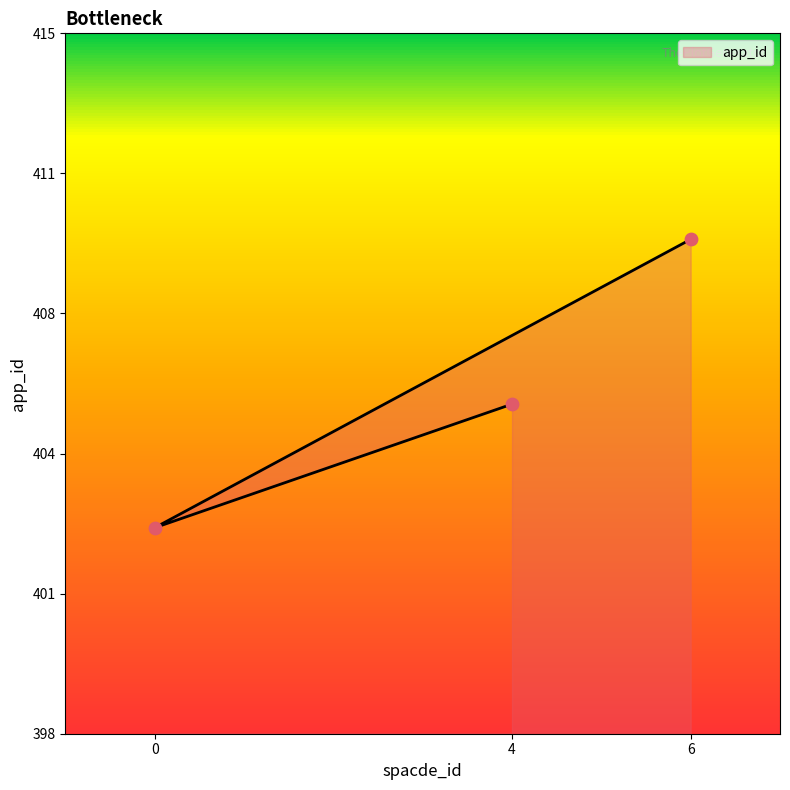

Which has a higher value, 4 or 0?

4